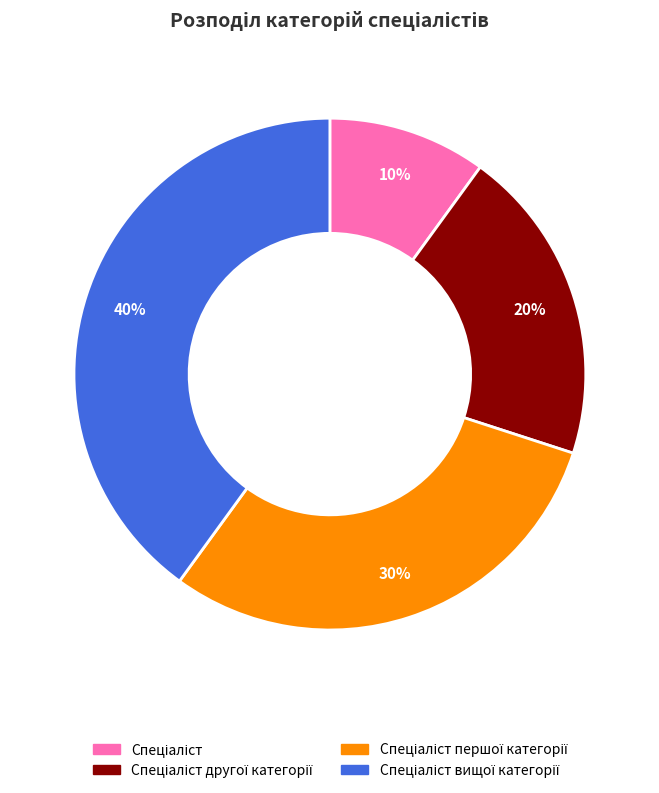

Is there any slice that represents more than half of the pie?

No